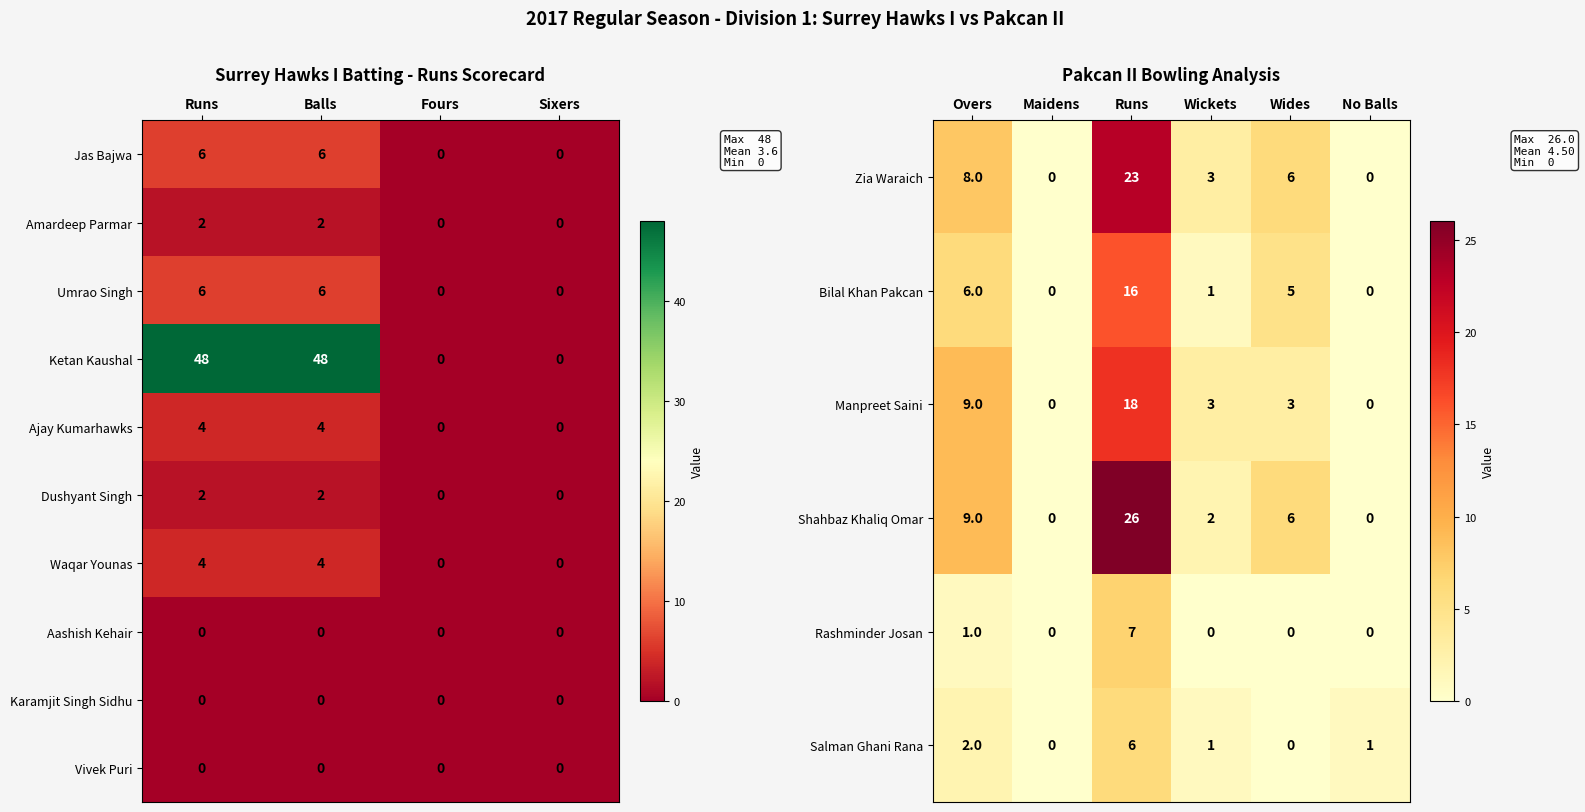

Between Runs and Sixers, which series saw the biggest shift?

Ketan Kaushal